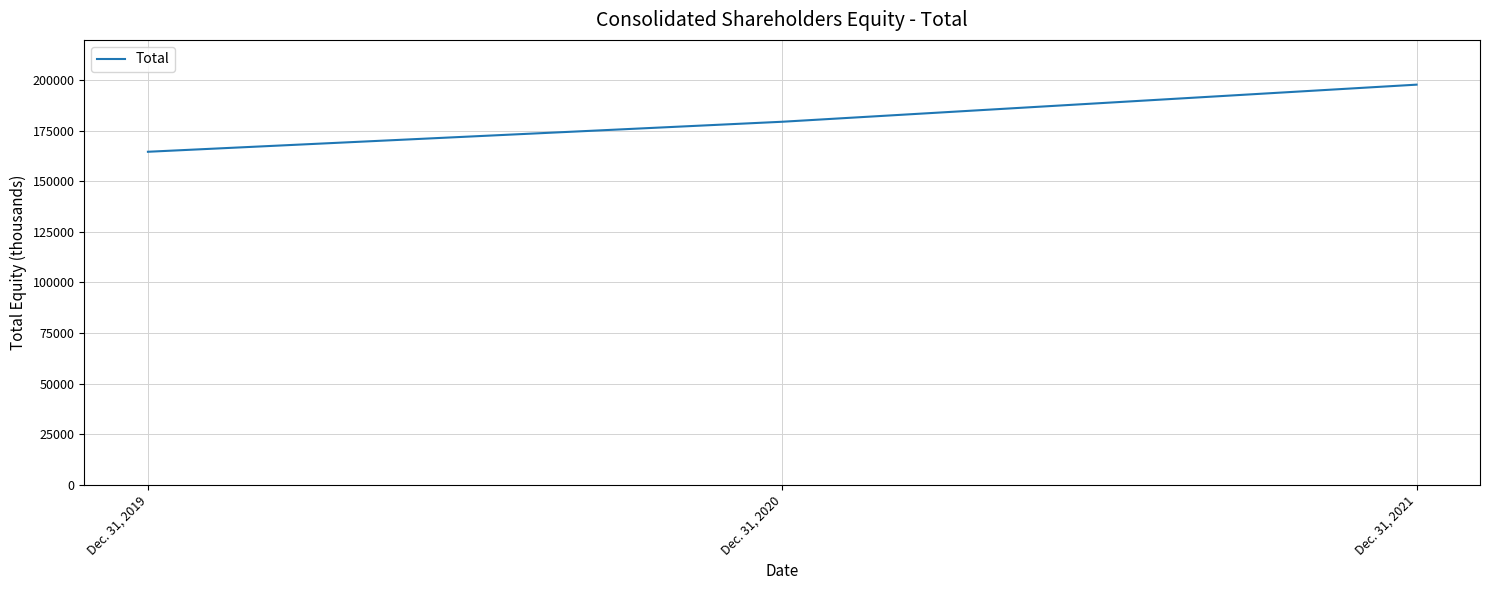

What is the sum of all values?

542016